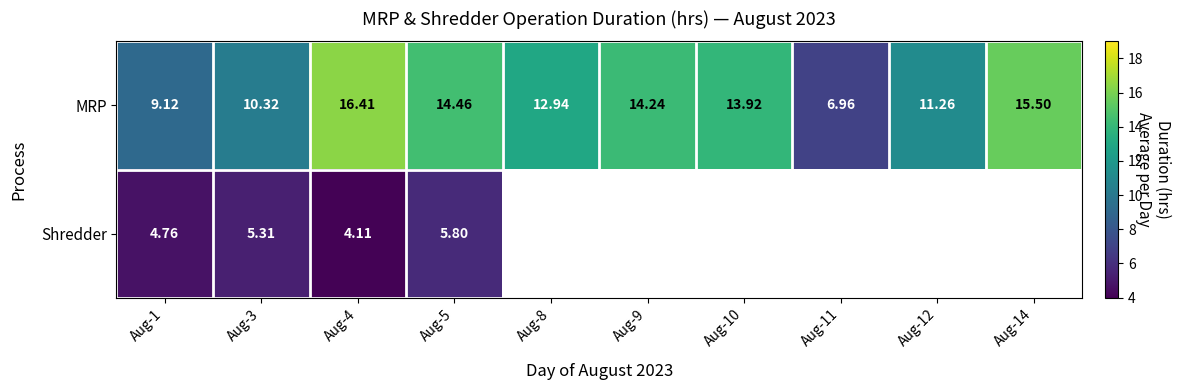

True or false: MRP has a value of 17.2 at Aug-3.

False